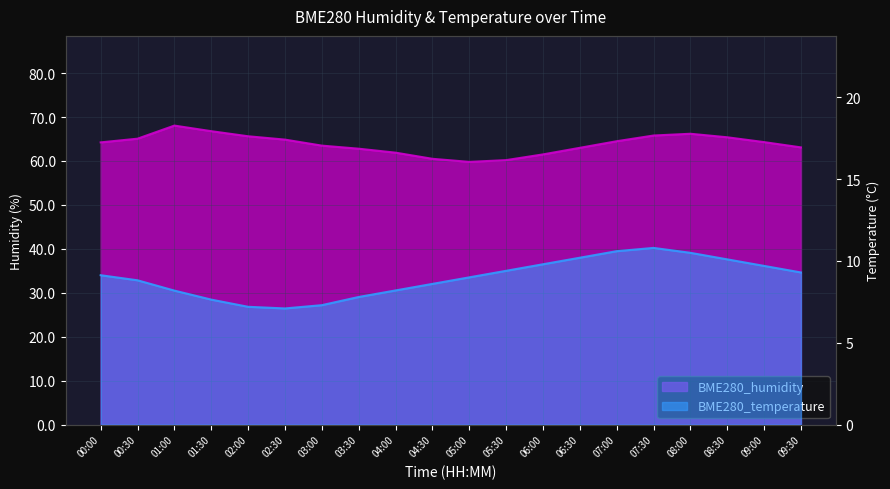

What is the difference between the BME280_humidity values at 06:30 and 04:30?

2.5